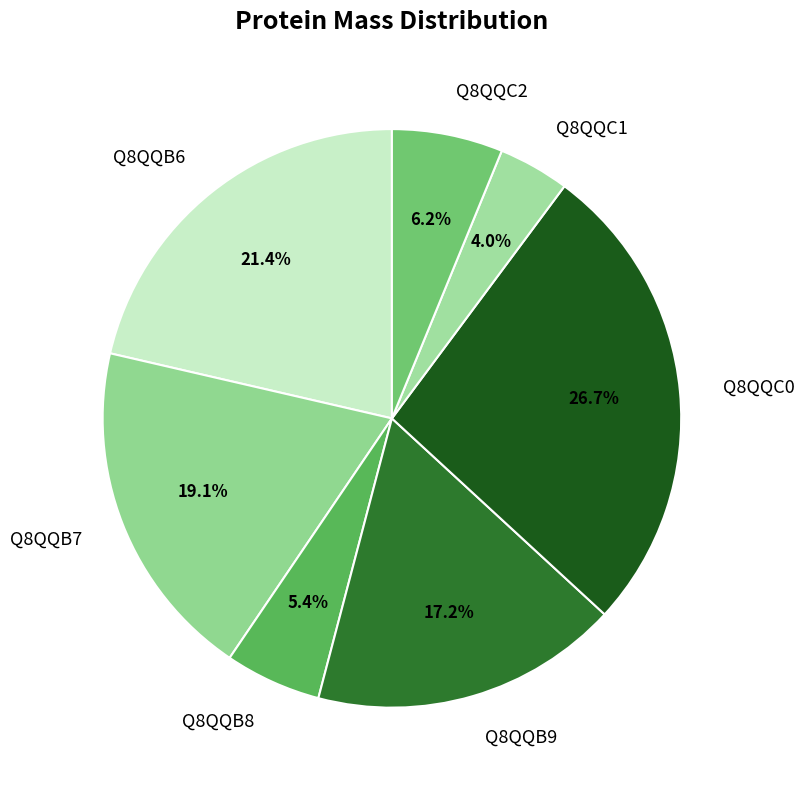

Does any single category account for the majority?

No